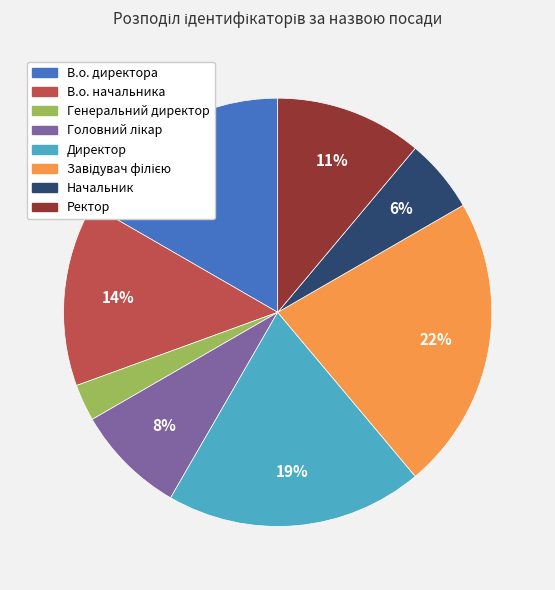

Which slice is the smallest?

Генеральний директор